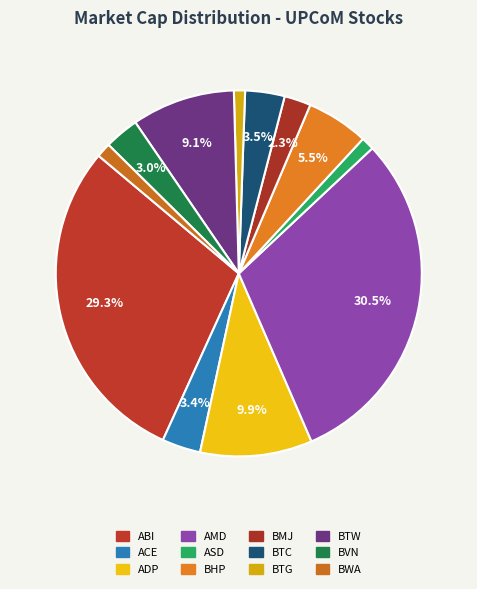

What is the total percentage of BTC and ASD?

4.6%